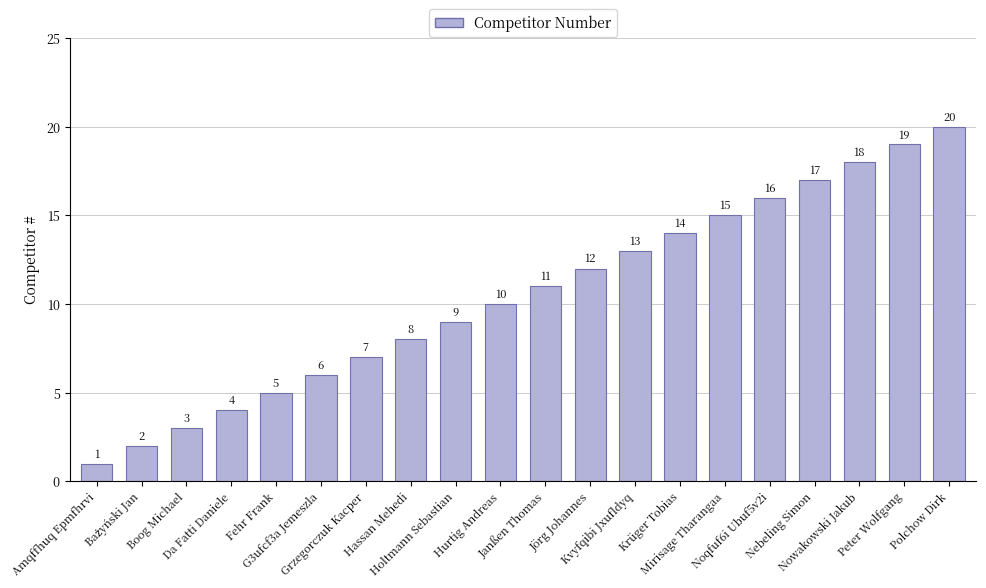

What is the greatest value displayed?

20